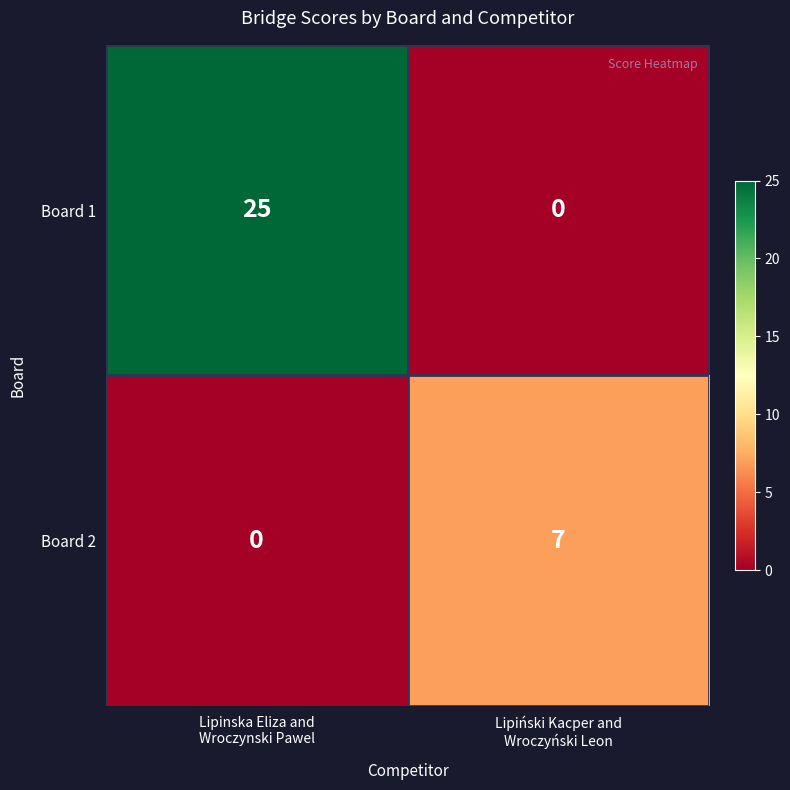

What is the highest value of the Board 1 series?

25